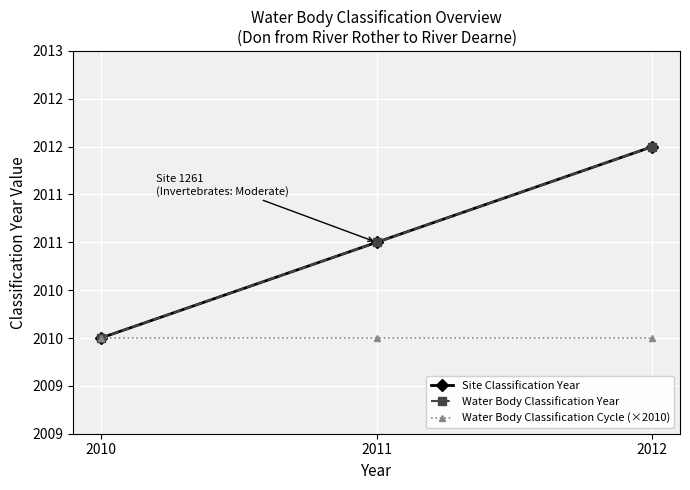

What is the difference between the highest and lowest values at 2012?

2